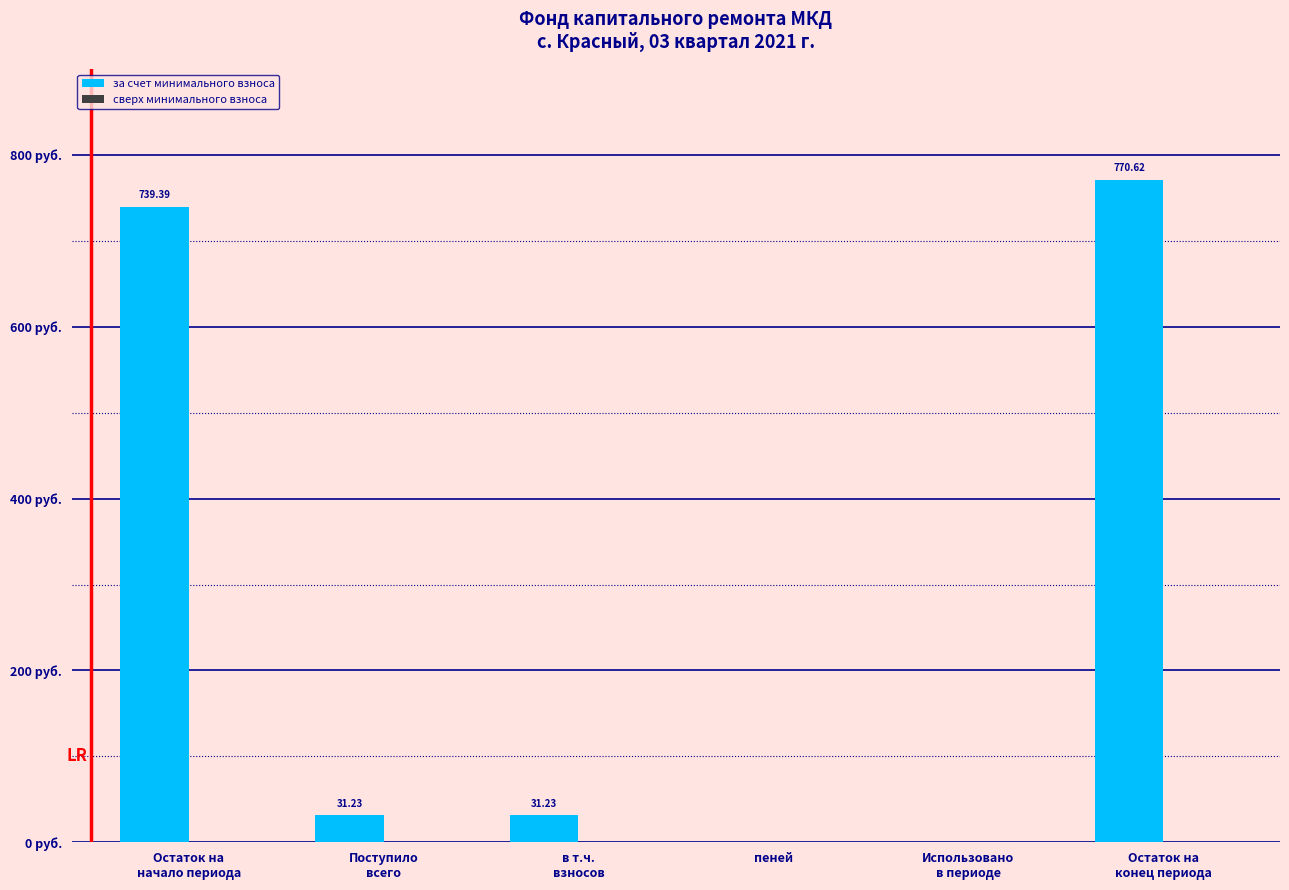

Are the bars horizontal?

No